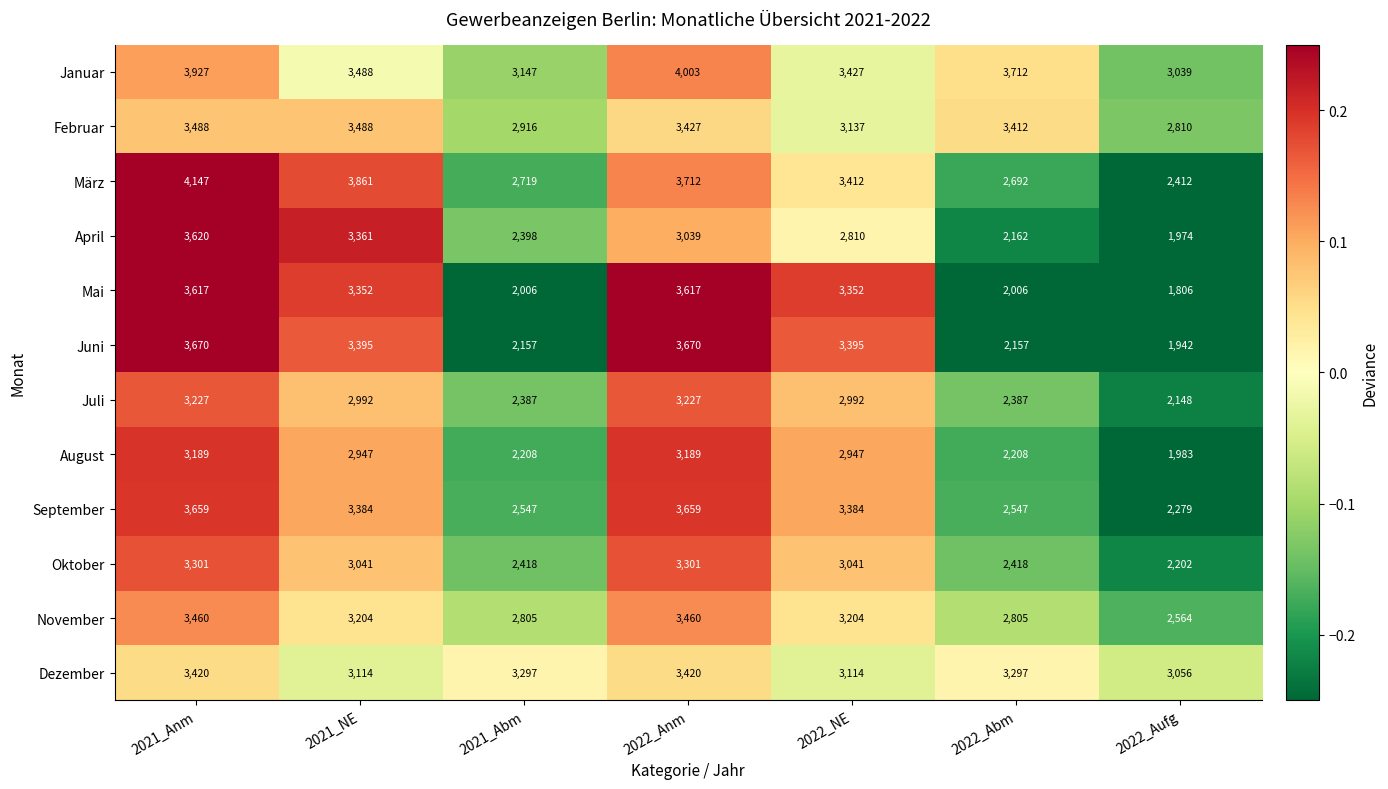

What is the total value across all series at 2021_NE?

39627